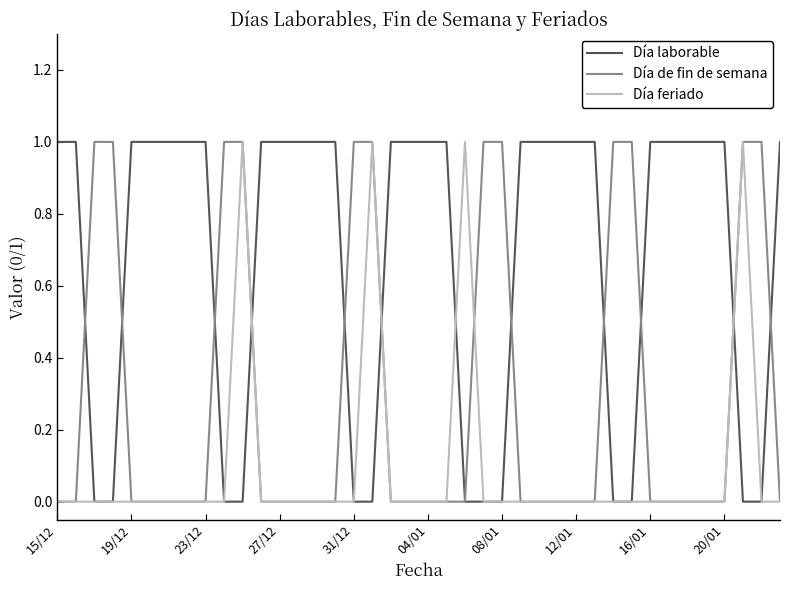

How many Día laborable values are between 0 and 1?

40